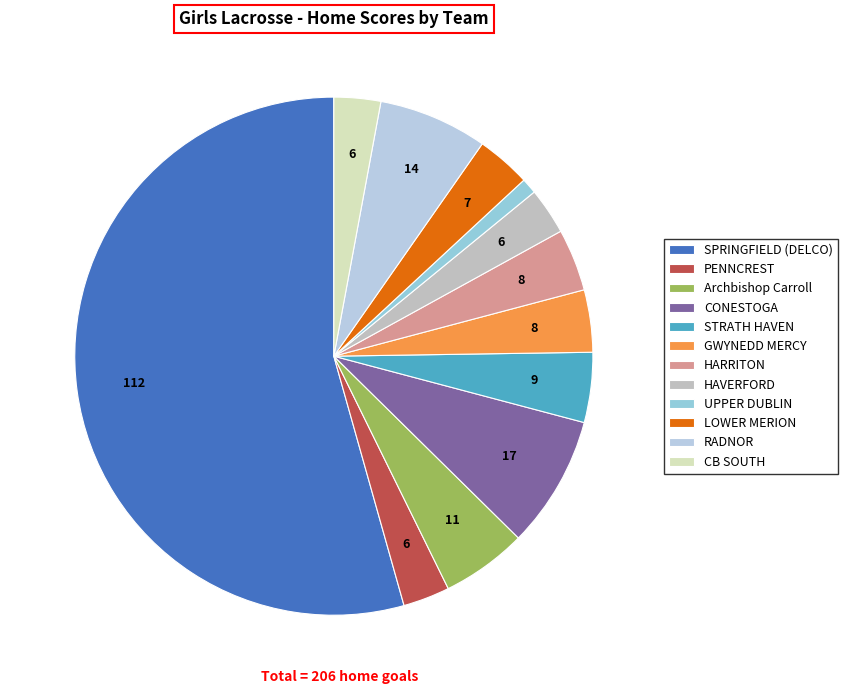

How many slices are in this pie chart?

12